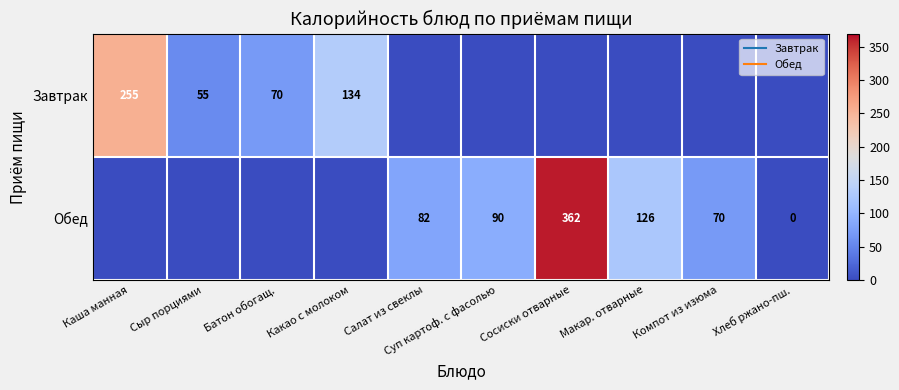

Which category has the highest value in the Обед series?

Сосиски отварные